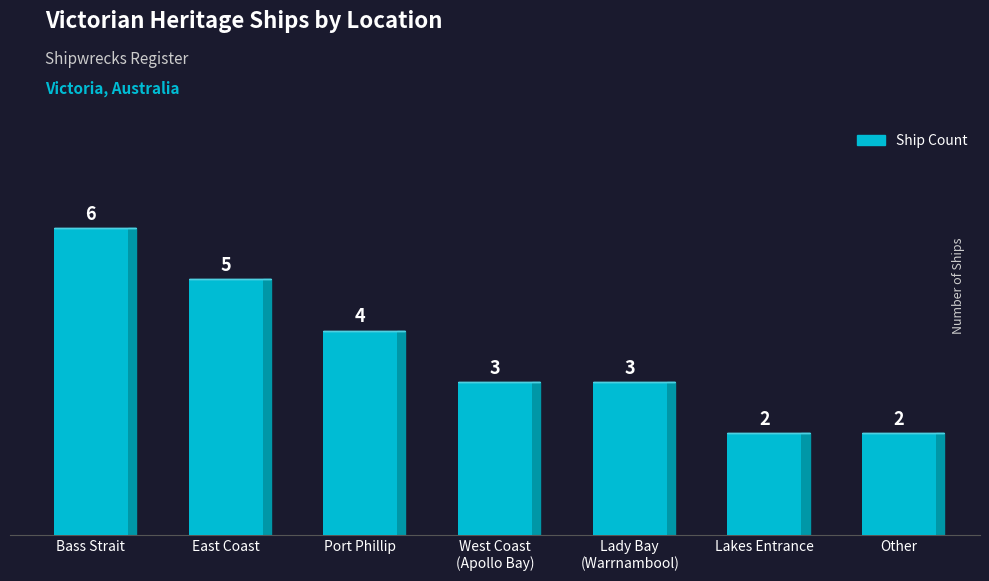

True or false: the data shows 2 at Port Phillip.

False